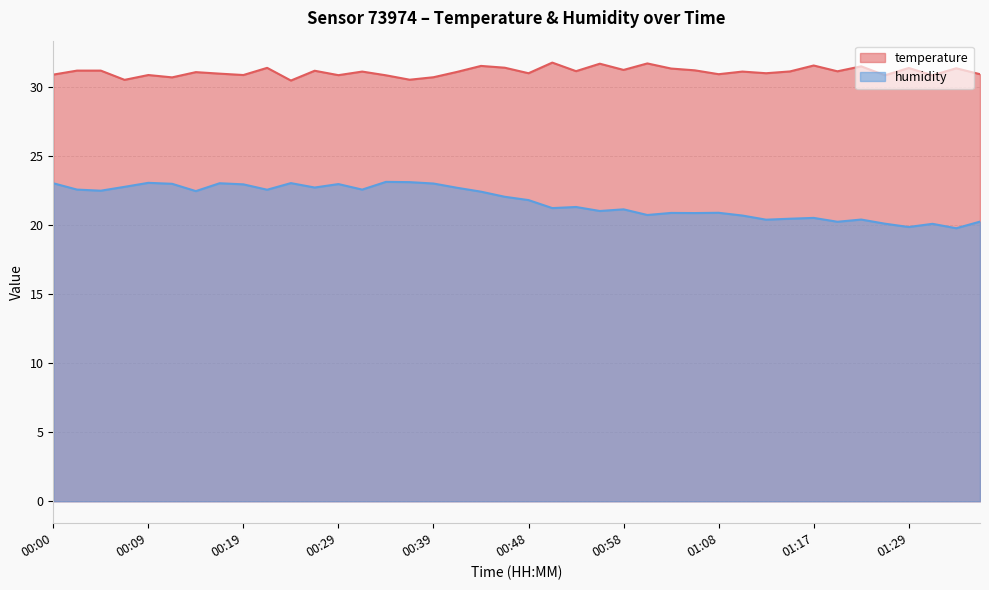

The value of temperature at 00:14 is 31.1. True or false?

True